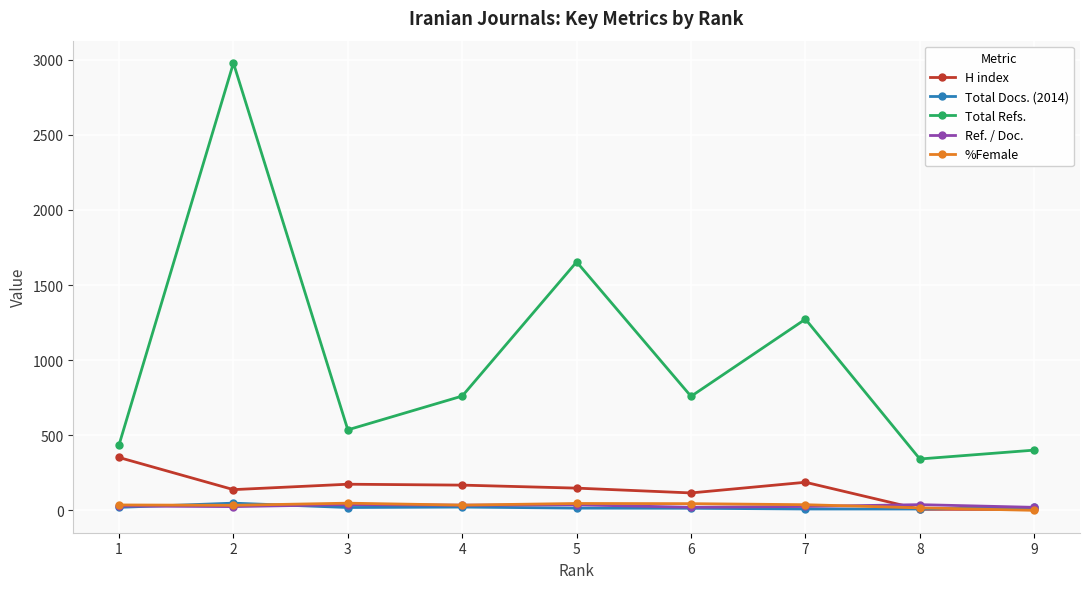

What is the spread (max minus min) of values at 7?

1264.0